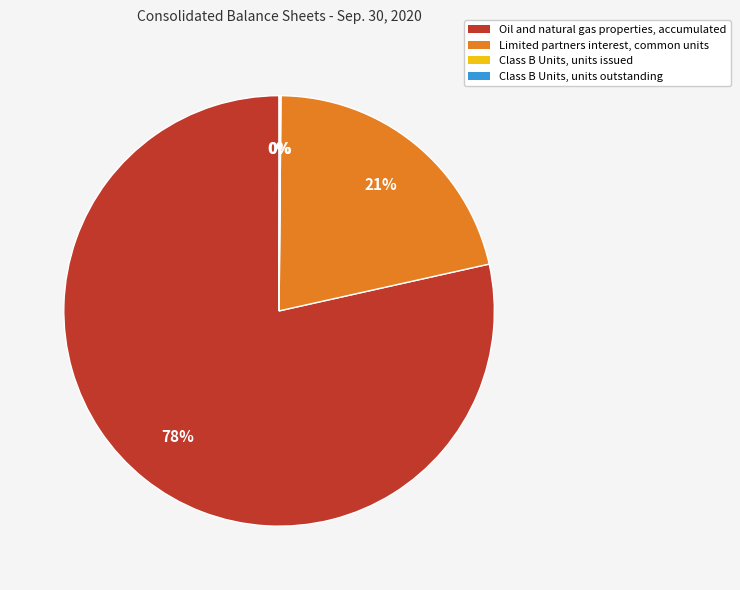

Is there any slice that represents more than half of the pie?

Yes